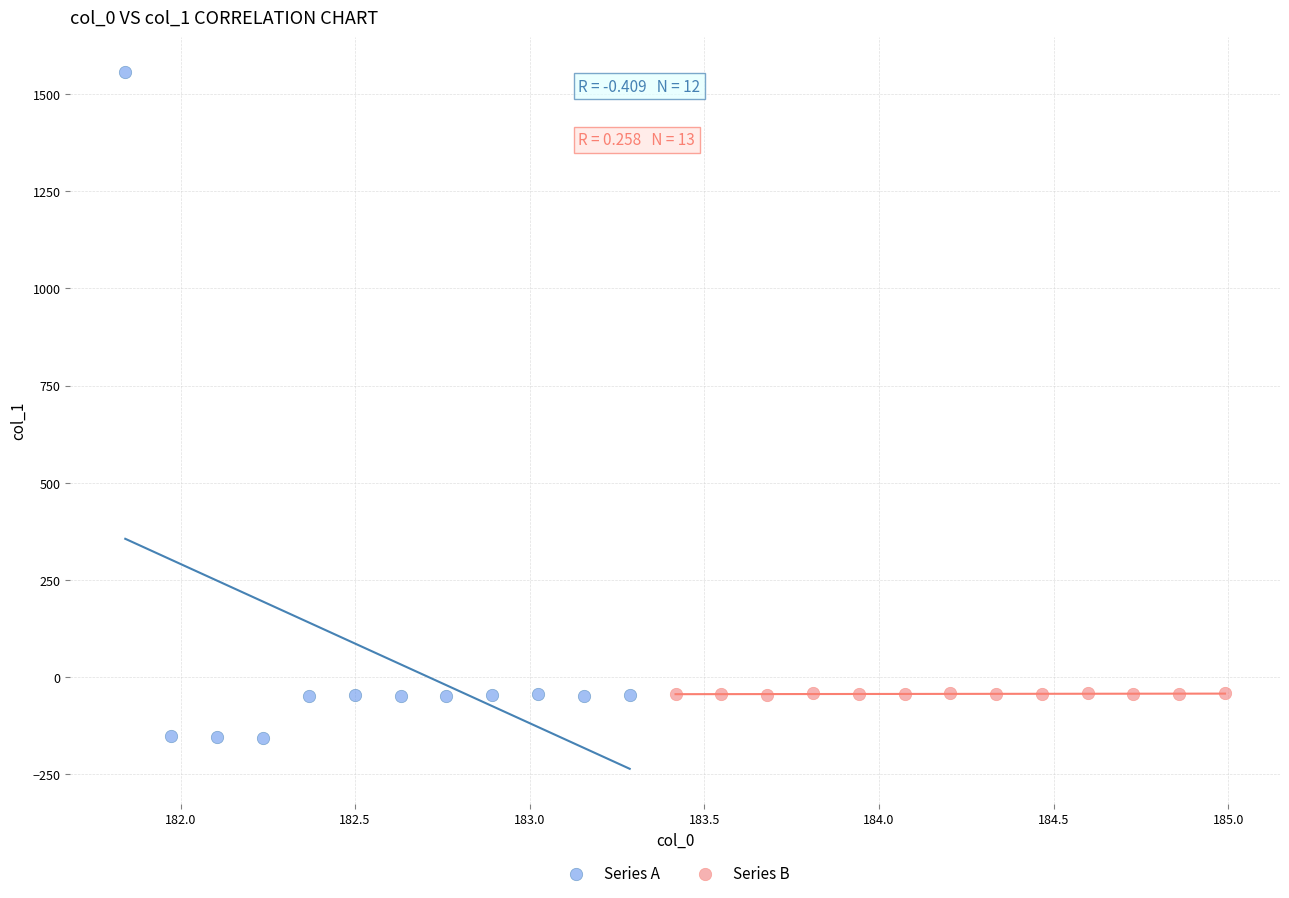

Which series has the widest spread of Y values?

Series A